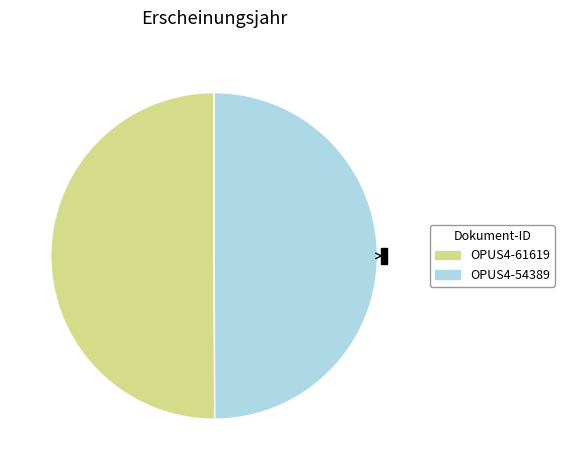

Is it true that OPUS4-61619 is 50% of the pie?

True